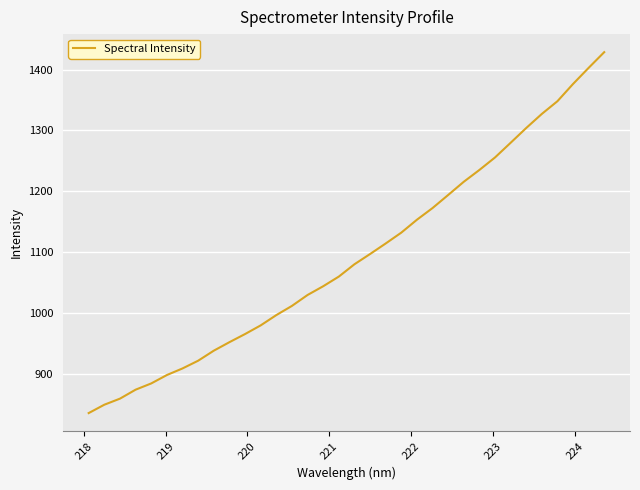

What is the smallest value displayed?

835.6